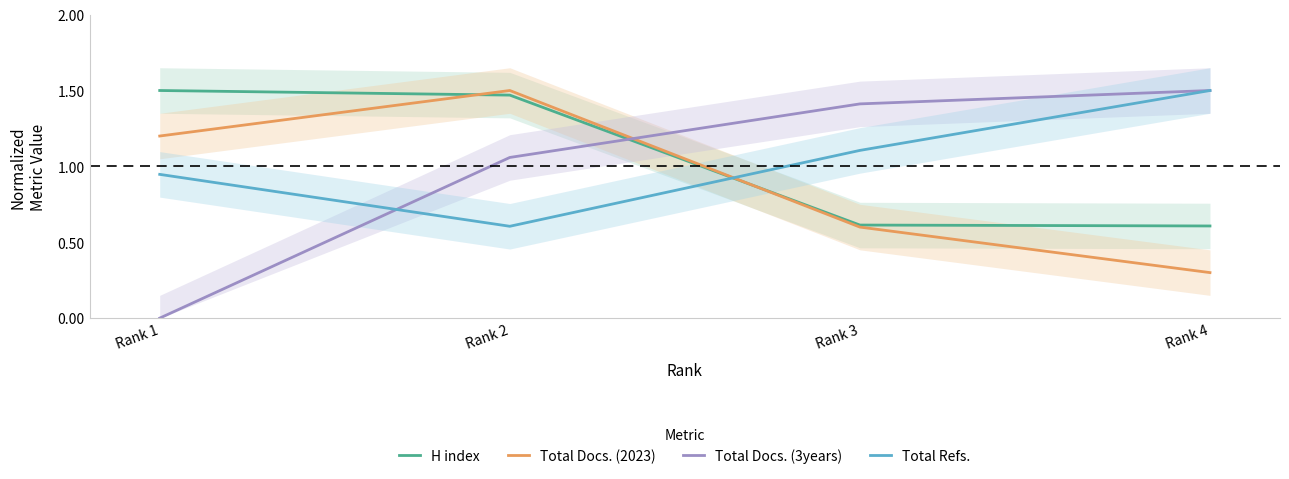

Which series has the widest spread of values?

Total Docs. (3years)